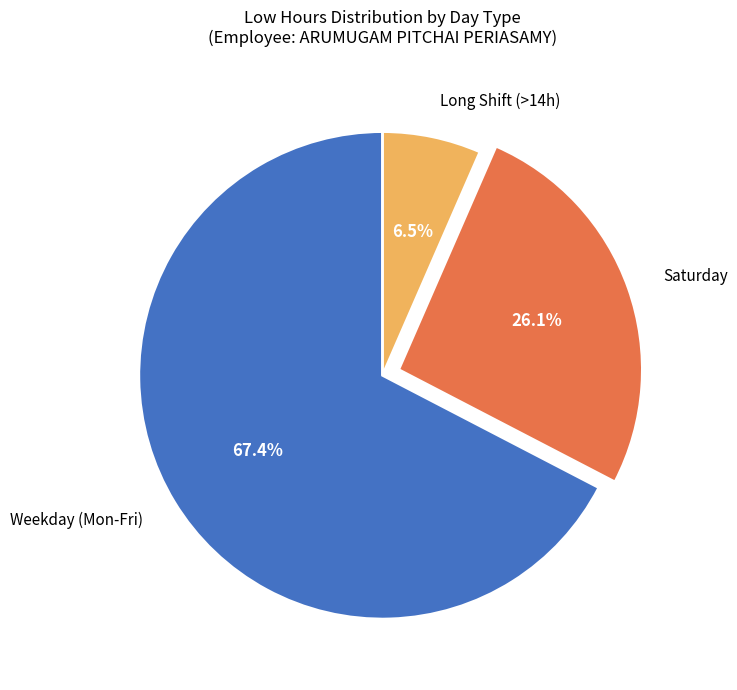

Which has a higher value, Weekday (Mon-Fri) or Saturday?

Weekday (Mon-Fri)